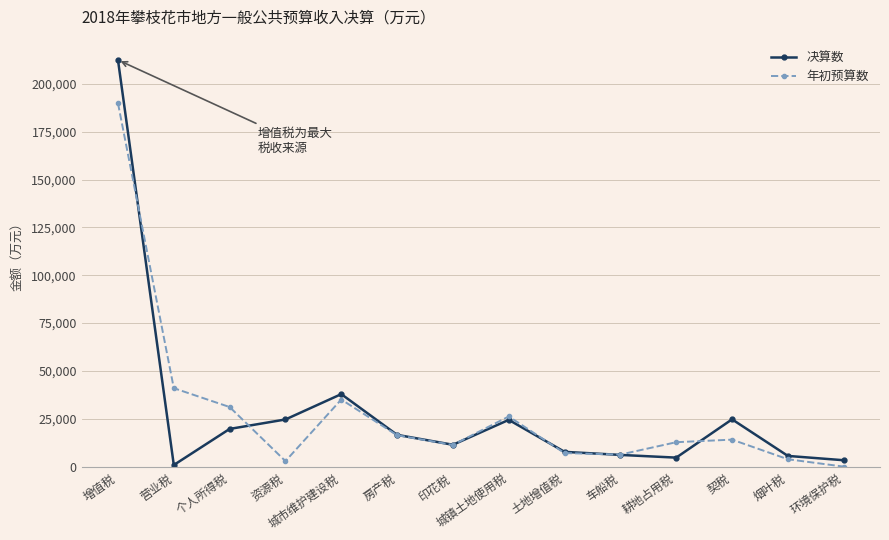

At which label does 年初预算数 first exceed 14099?

增值税